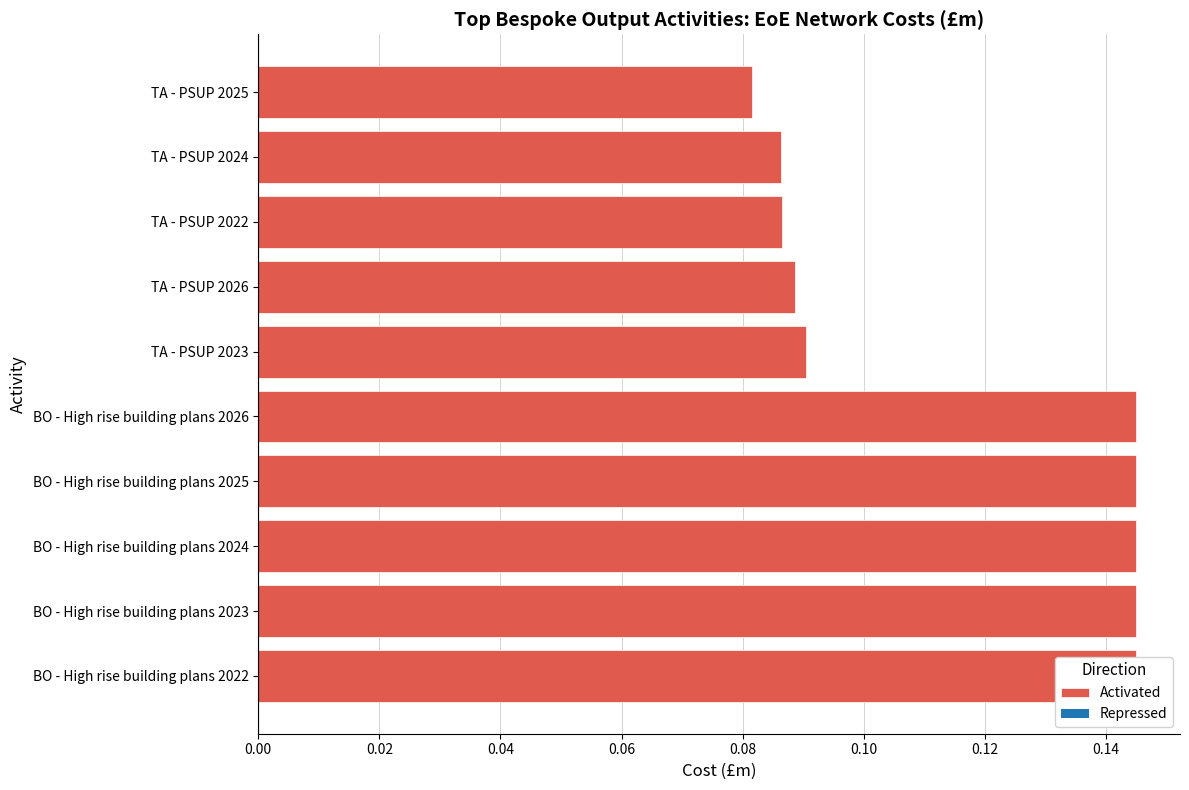

What is the sum of the values at BO - High rise building plans 2025 and TA - PSUP 2024?

0.2